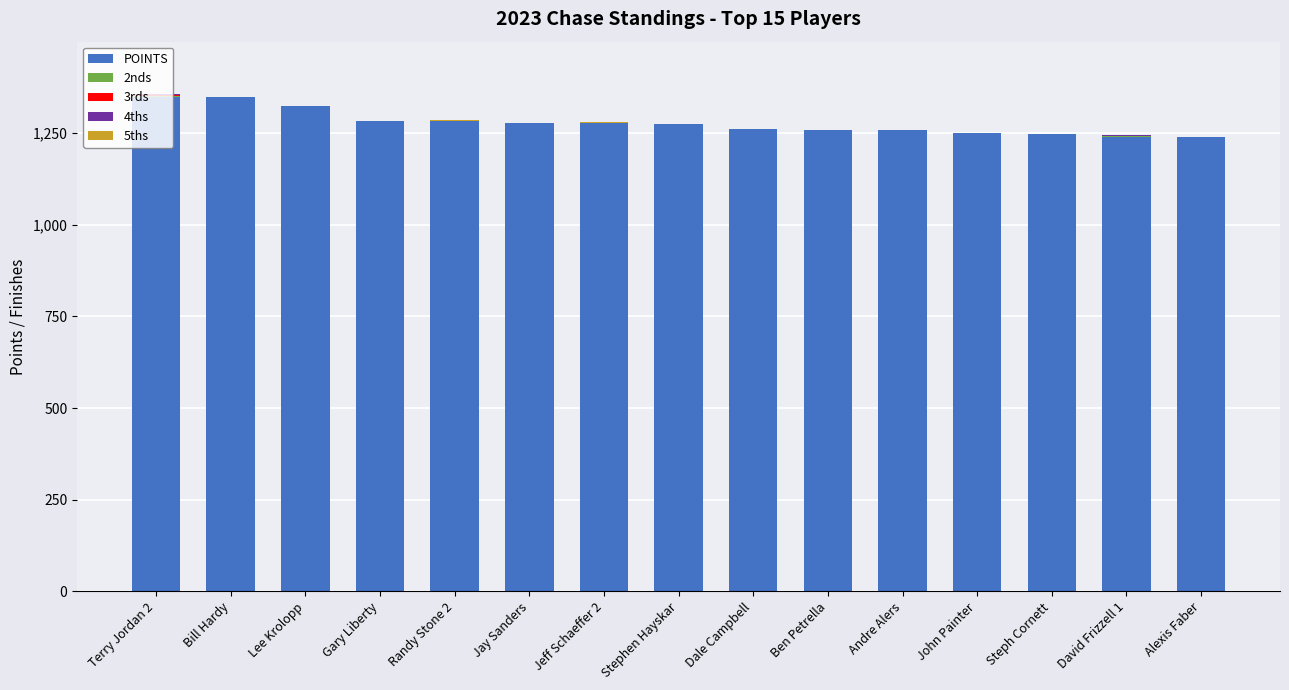

The POINTS series shows 1324 at Lee Krolopp. True or false?

True